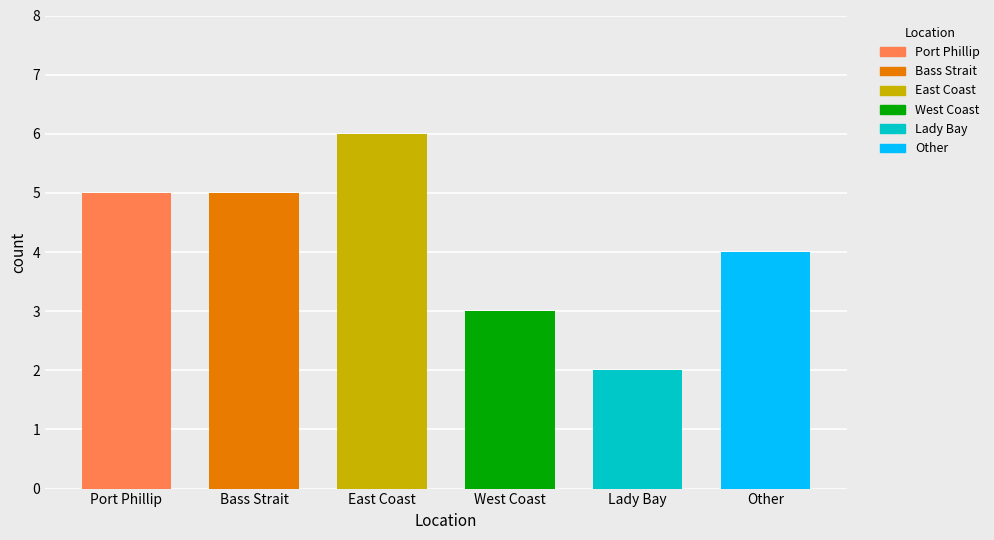

How many values exceed 5?

1